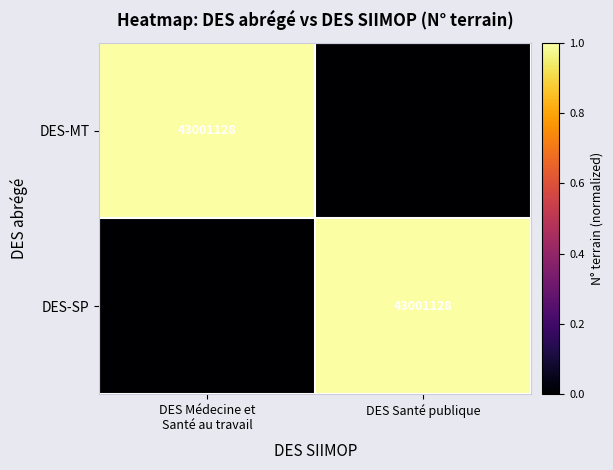

True or false: DES-SP has a value of 43001128 at DES Santé publique.

True